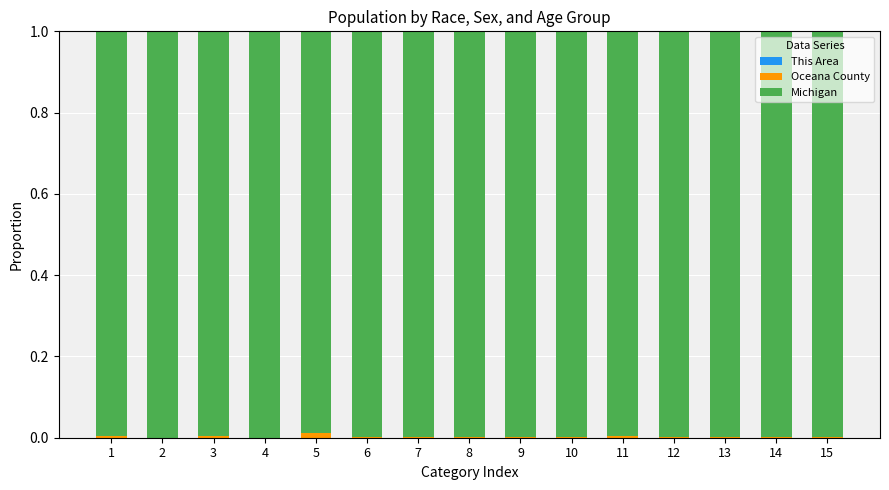

Count the number of categories in the chart.

15